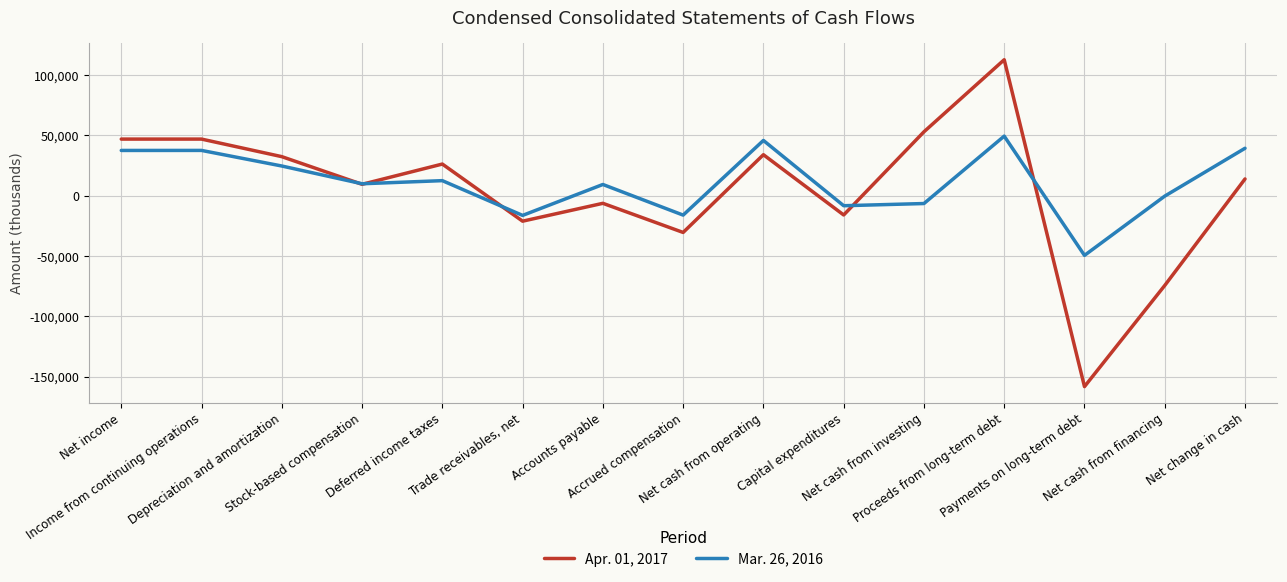

Which series ends up on top after the final intersection of Mar. 26, 2016 and Apr. 01, 2017?

Mar. 26, 2016